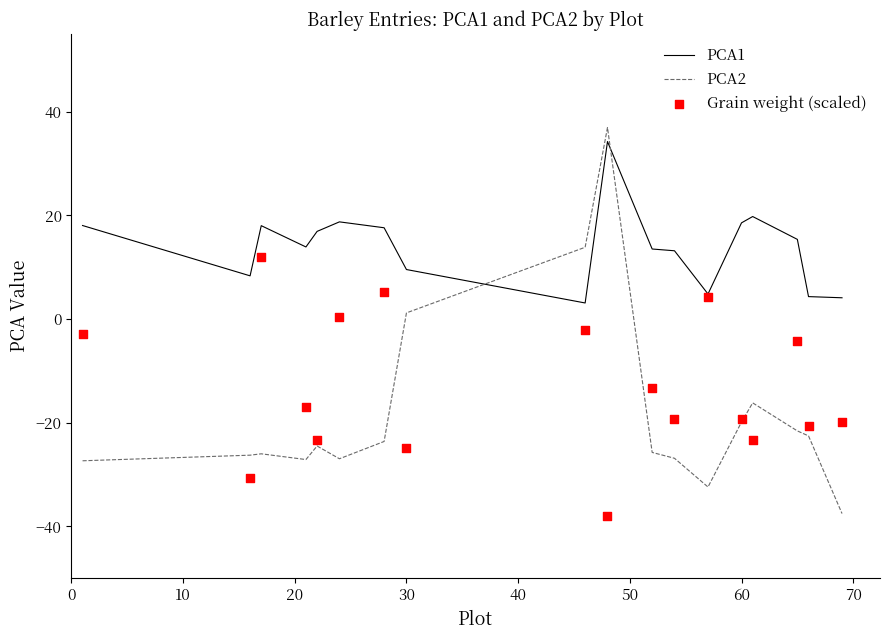

True or false: PCA2 and PCA1 intersect in this chart.

True